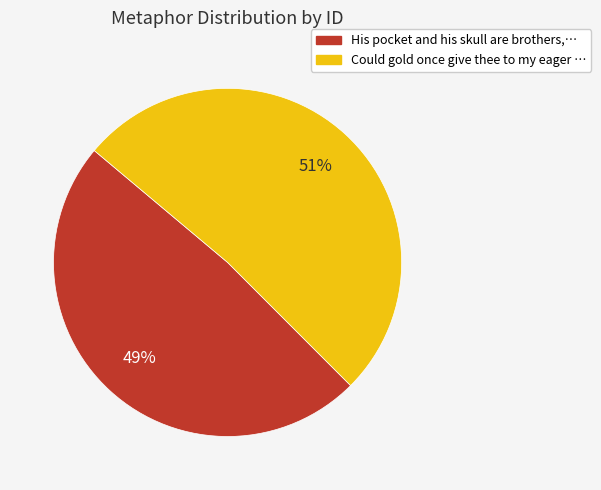

What is the majority slice?

Could gold once give thee to my eager